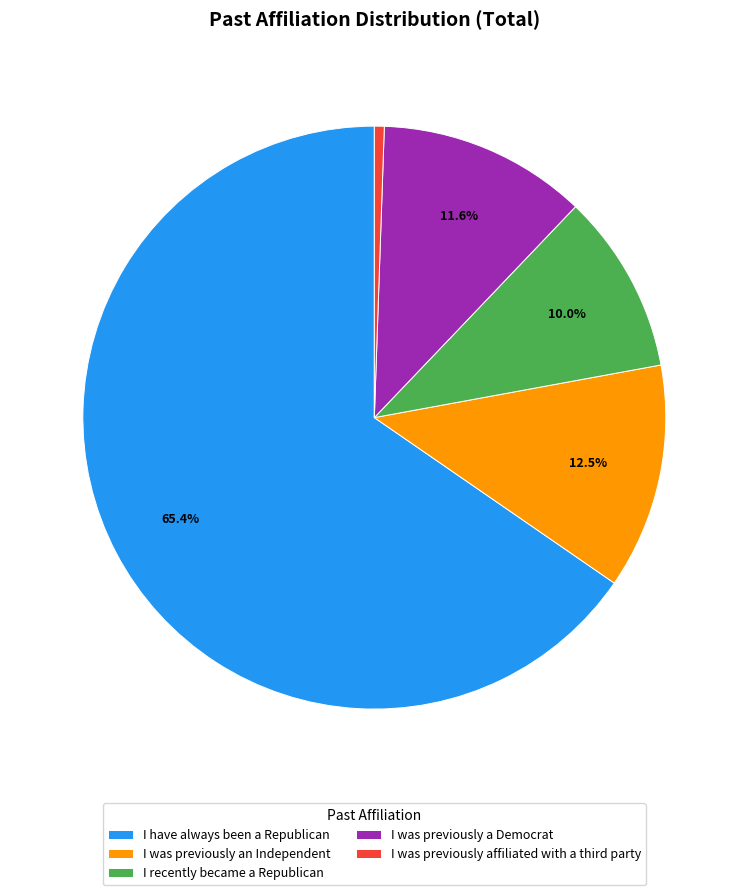

Between I have always been a Republican and I was previously a Democrat, which is larger?

I have always been a Republican